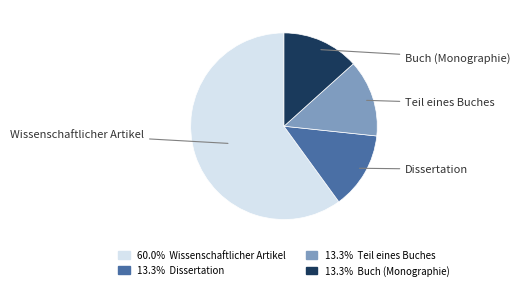

Does any single category account for the majority?

Yes